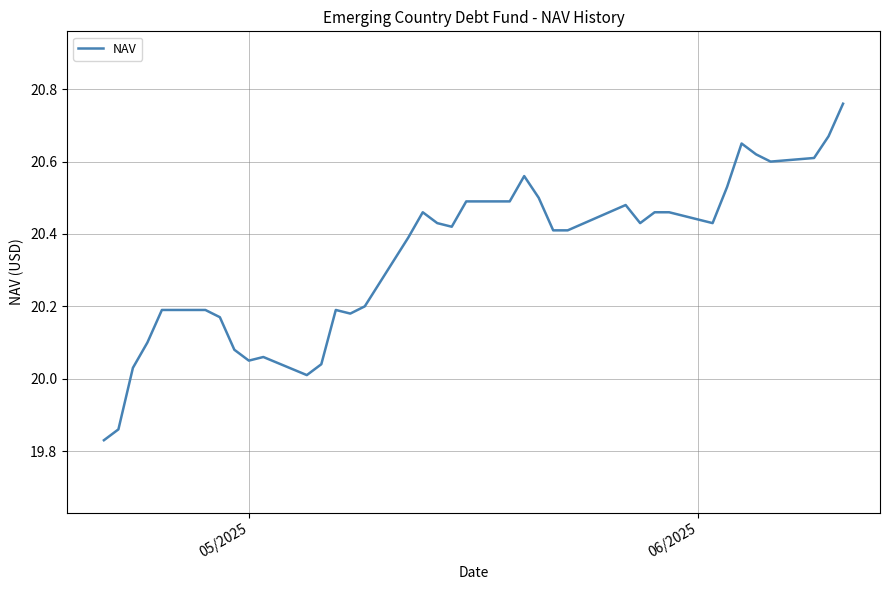

How many values are below 20?

2